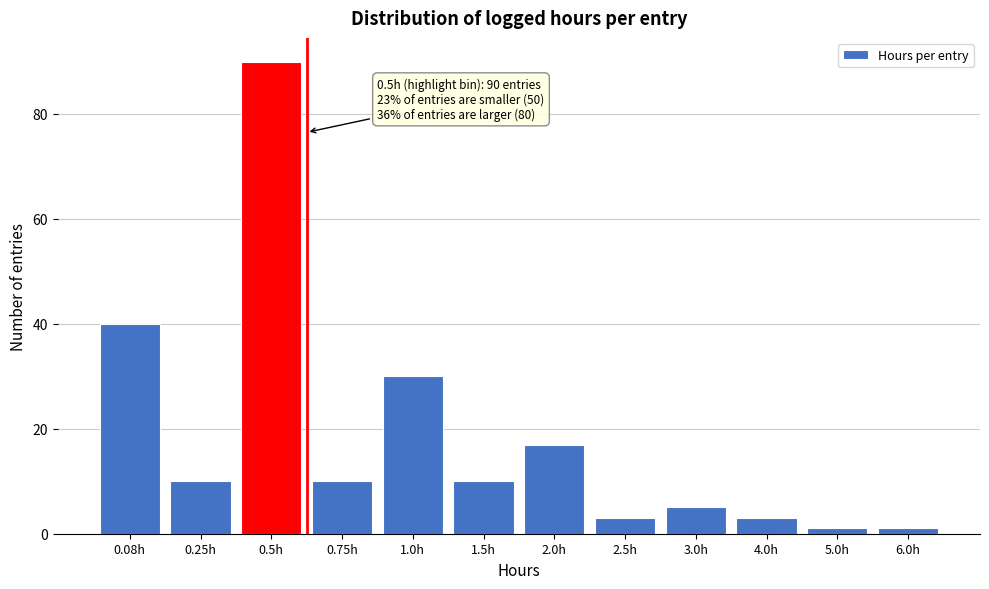

Reading left to right, what are all the values shown in this chart?

0.08h=40	0.25h=10	0.5h=90	0.75h=10	1.0h=30	1.5h=10	2.0h=17	2.5h=3	3.0h=5	4.0h=3	5.0h=1	6.0h=1